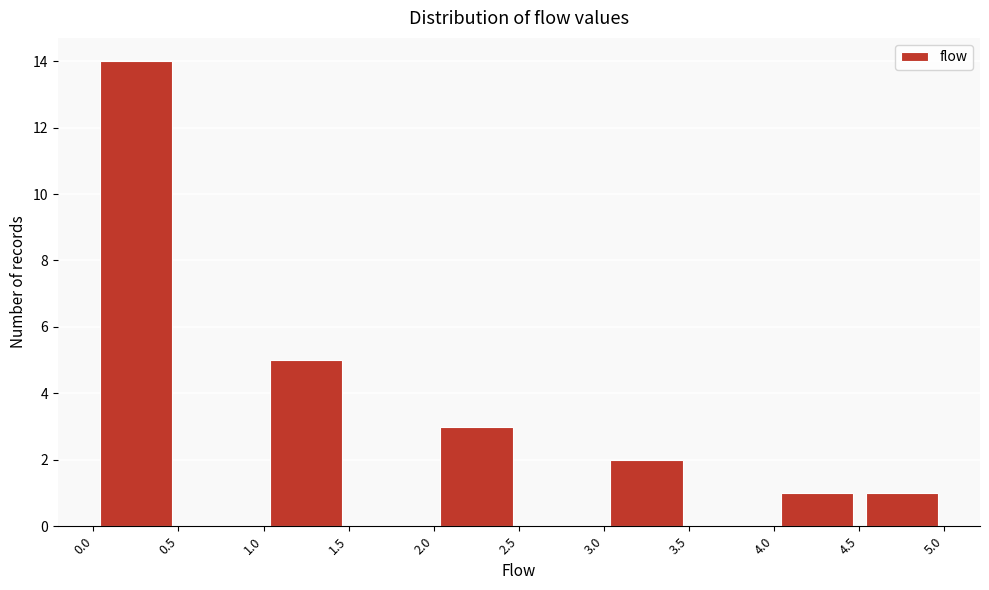

What is the height of the bar covering 3.0 to 3.5 on the x-axis? The values are not printed on the chart, so give them approximately, as read against the axis.

2